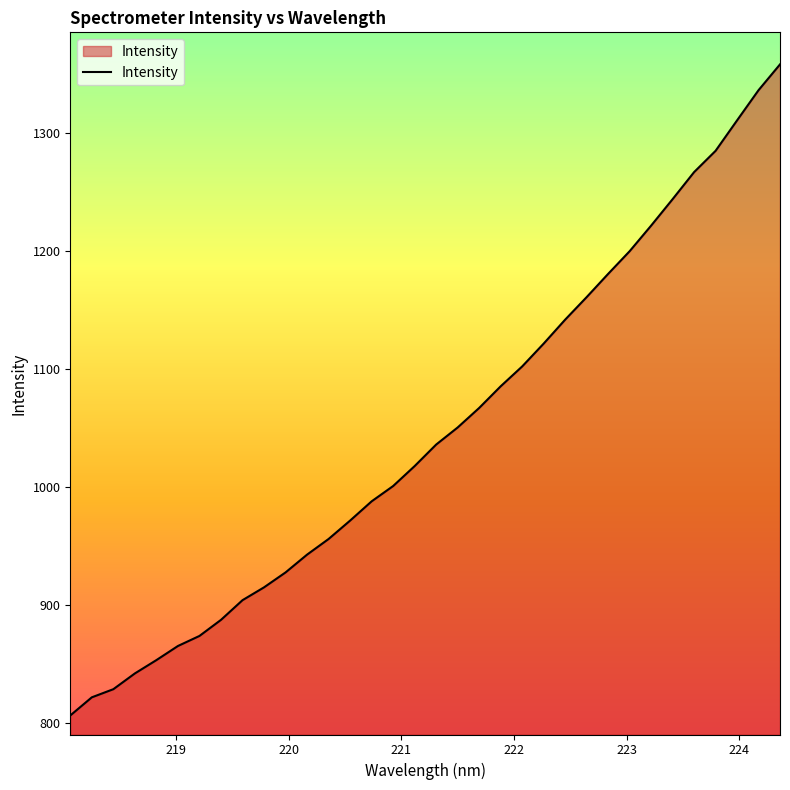

What is the greatest value displayed?

1358.3